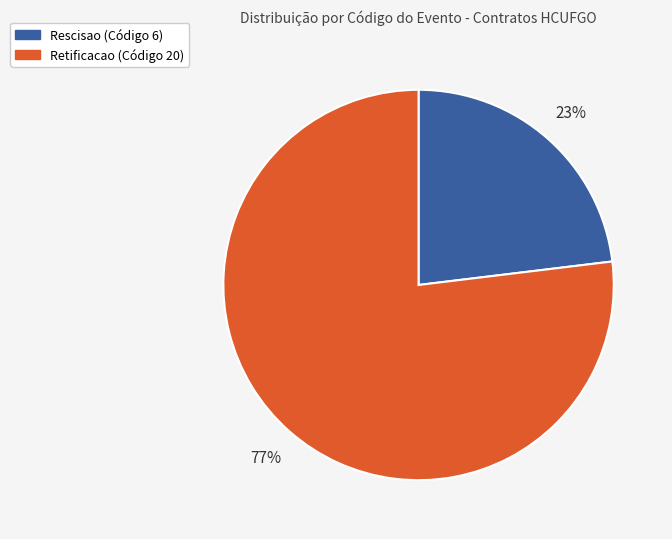

Does Retificacao (Código 20) account for over 50% of the chart?

Yes